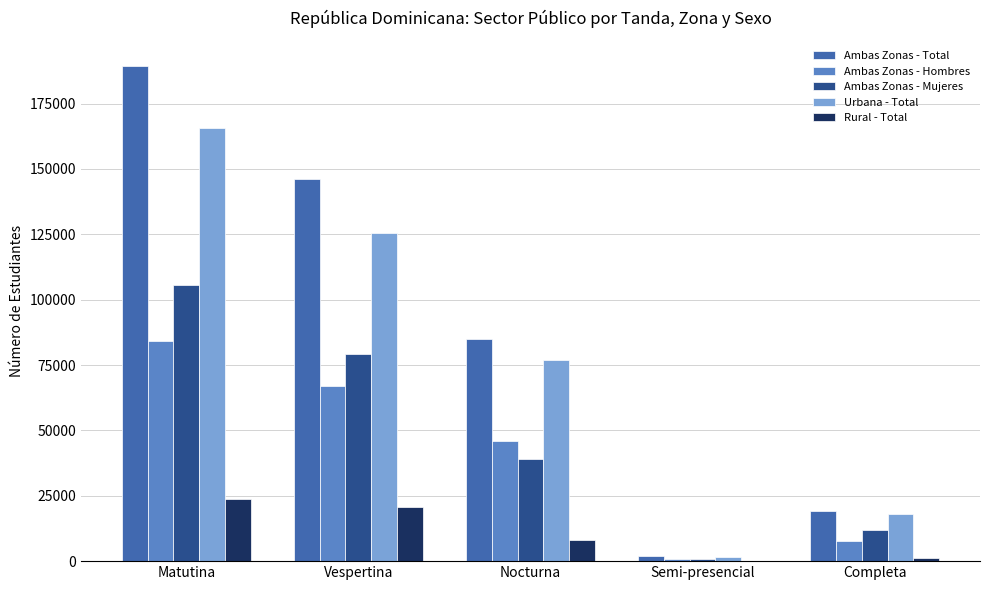

What is the highest value of the Urbana - Total series?

165826